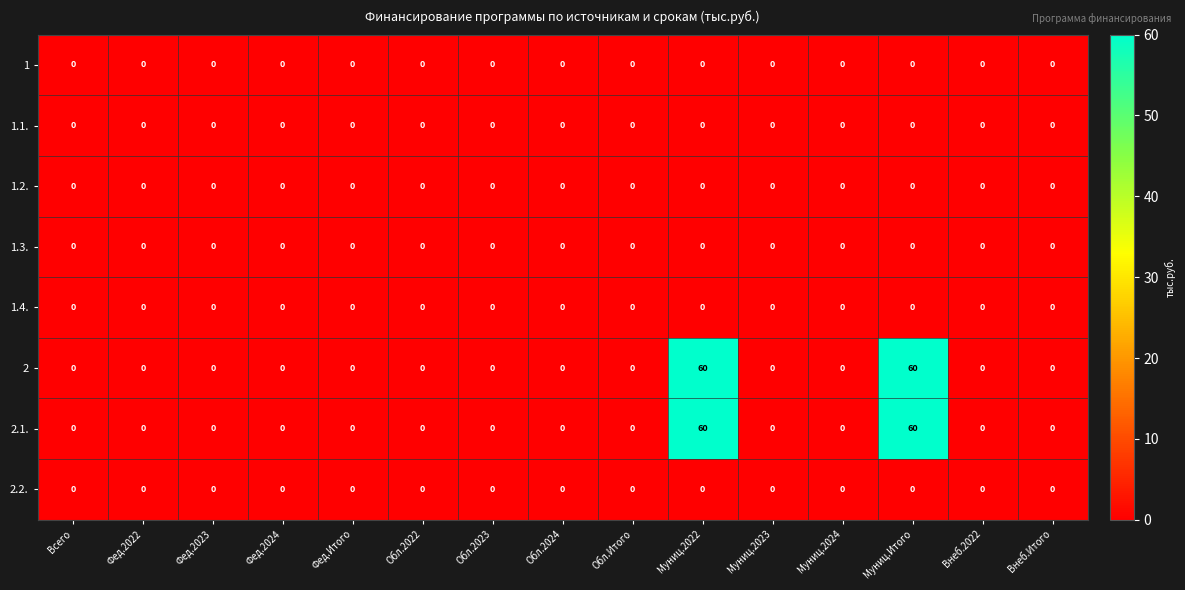

The 1.4. series shows 0 at Обл.2024. True or false?

True